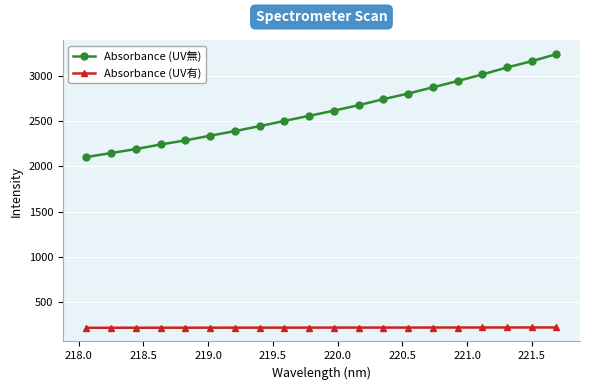

What is the minimum value for Absorbance (UV有)?

218.1